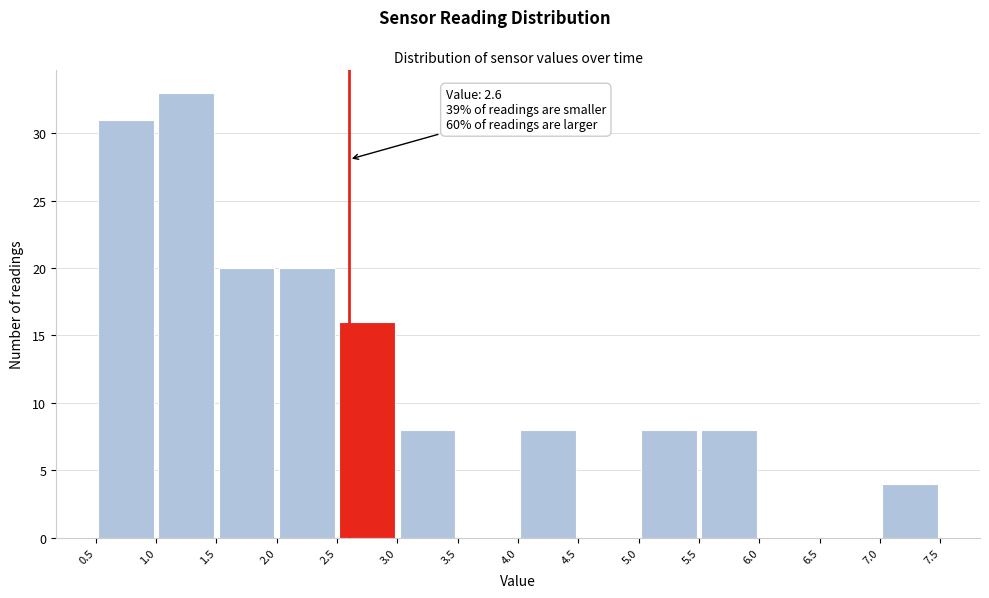

Over which range of the x-axis is the bar tallest?

1.0 to 1.5